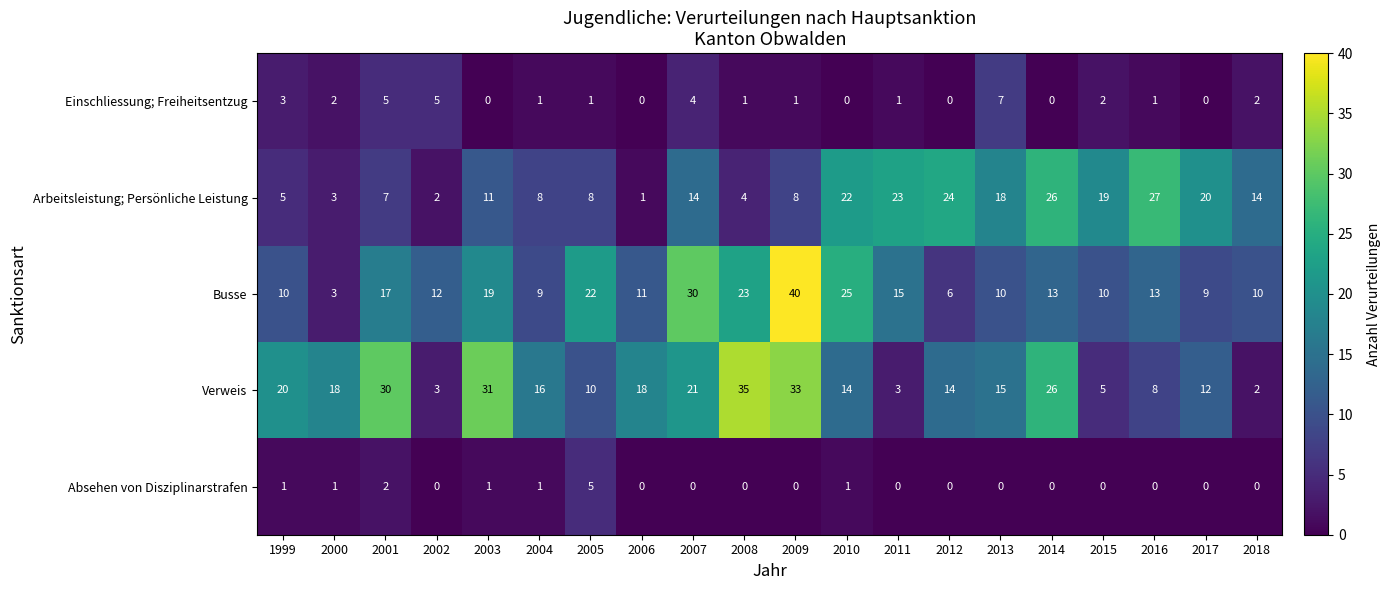

Rank the series by their maximum value, from lowest to highest.

Absehen von Disziplinarstrafen, Einschliessung; Freiheitsentzug, Arbeitsleistung; Persönliche Leistung, Verweis, Busse